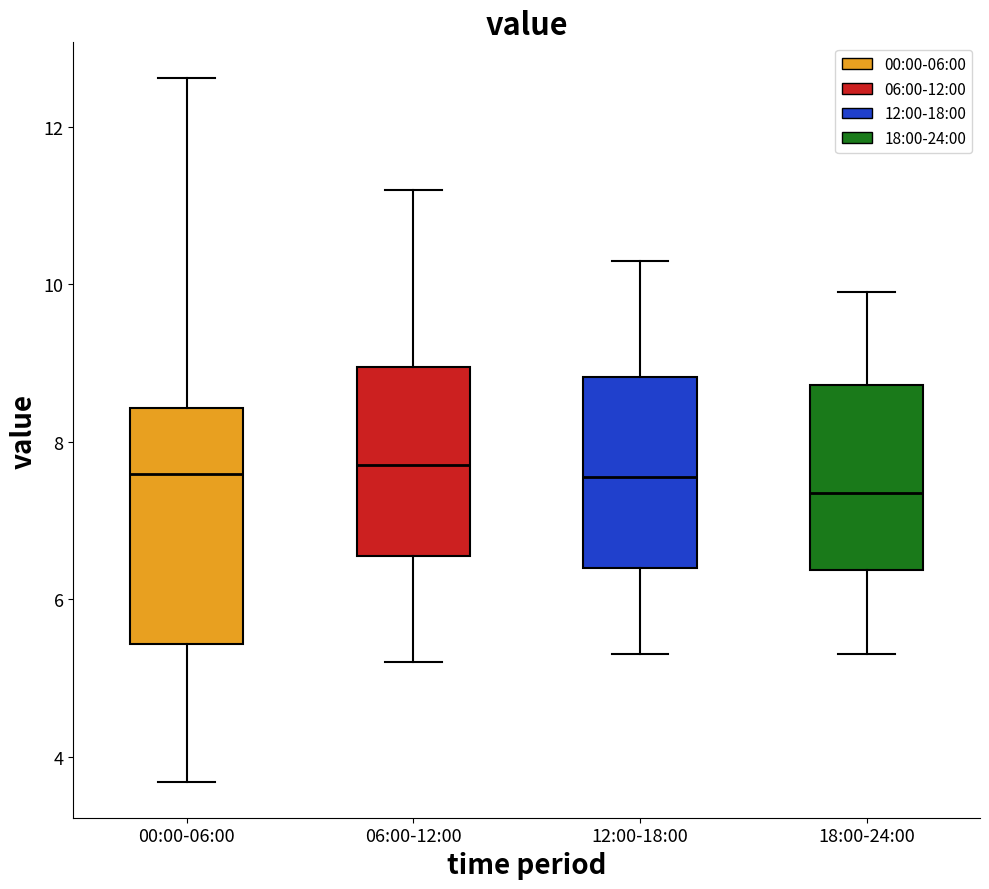

Which box has the lowest median line?

18:00-24:00